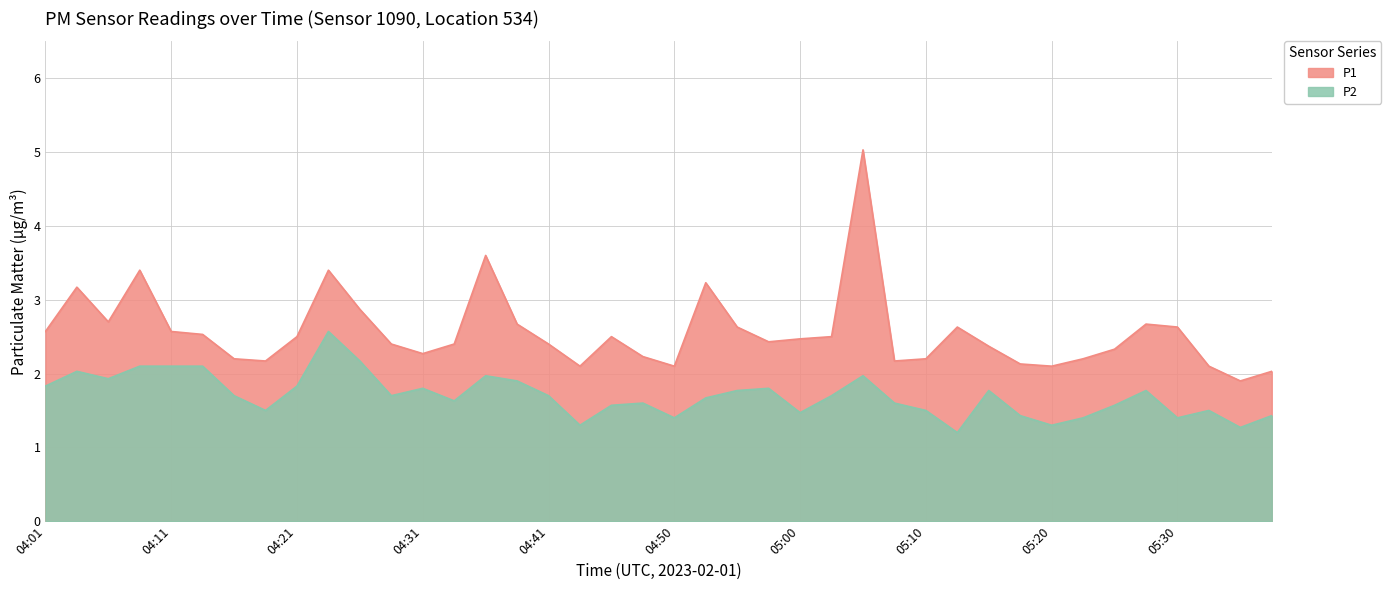

Rank the series by their maximum value, from highest to lowest.

P1, P2